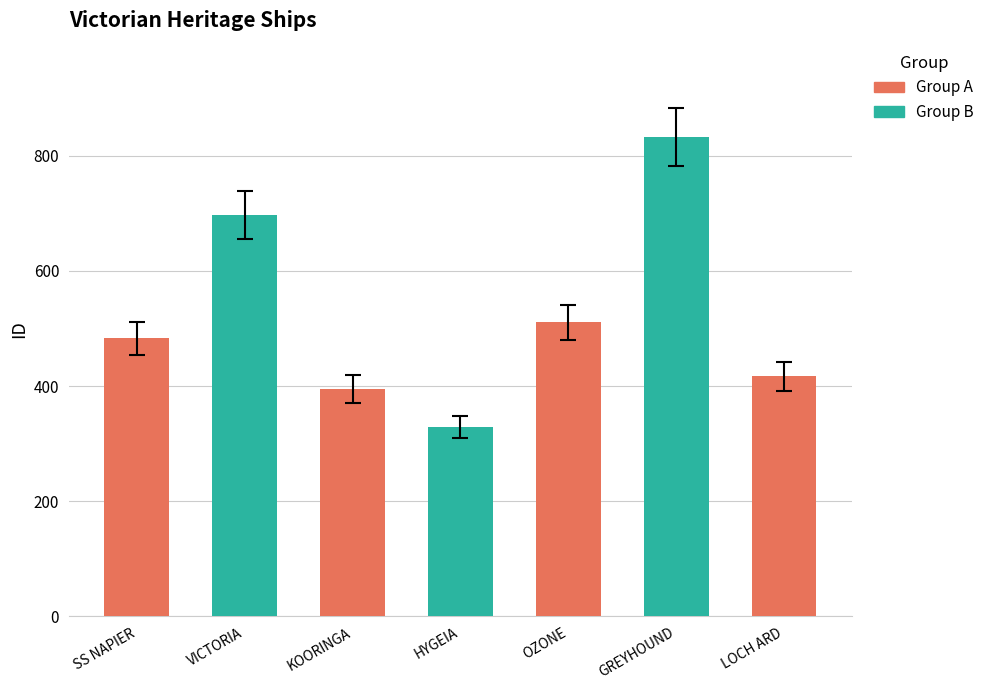

What is the sum of the values at OZONE and VICTORIA?

1208